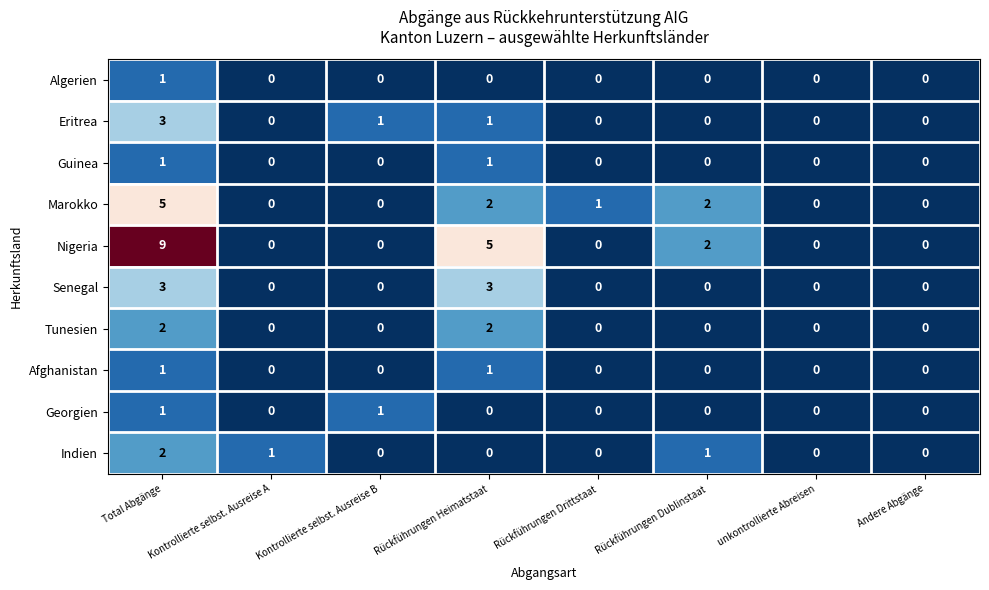

Which series has the largest range (max minus min)?

Nigeria